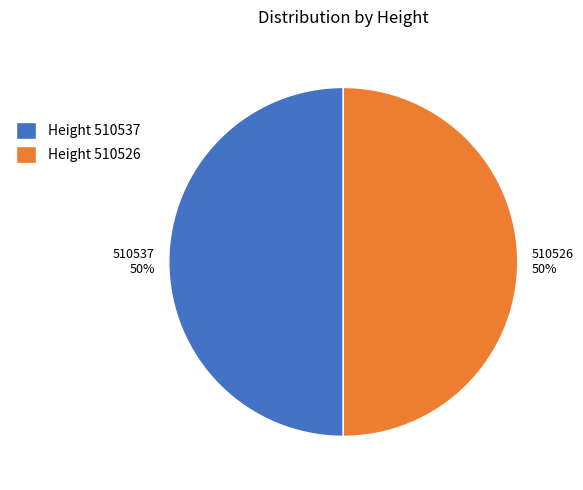

Is the sum of 510537 and 510526 greater than half?

Yes